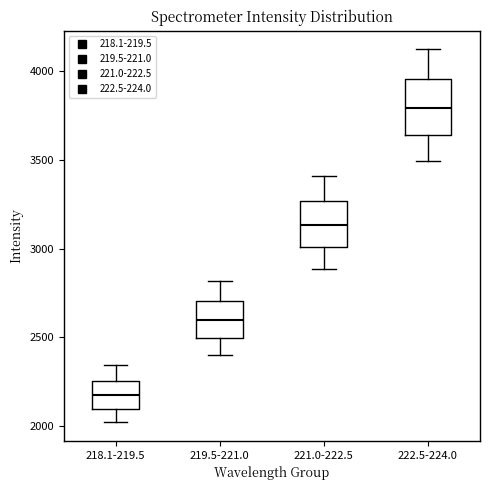

Reading left to right, transcribe this box plot: for each box, give where its median line is, the range the box spans, and where its two whiskers end, as read against the y-axis. The values are not printed on the chart, so give them approximately, as read against the axis.

218.1-219.5: median 2150, box 2100 to 2250, whiskers 2000 to 2350
219.5-221.0: median 2600, box 2500 to 2700, whiskers 2400 to 2800
221.0-222.5: median 3150, box 3000 to 3250, whiskers 2900 to 3400
222.5-224.0: median 3800, box 3650 to 3950, whiskers 3500 to 4100